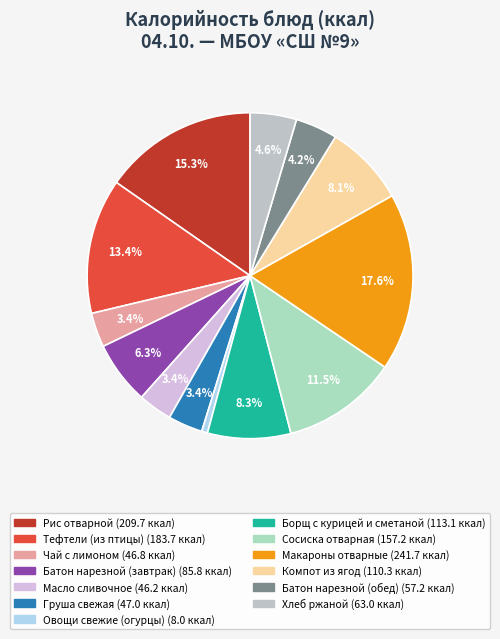

Is there any slice that represents more than half of the pie?

No